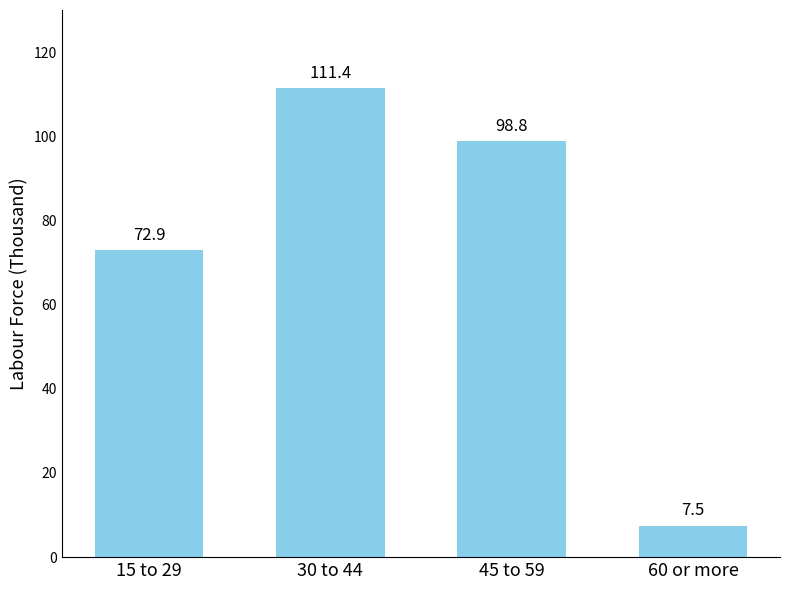

What is the difference between the values at 30 to 44 and 45 to 59?

12.5